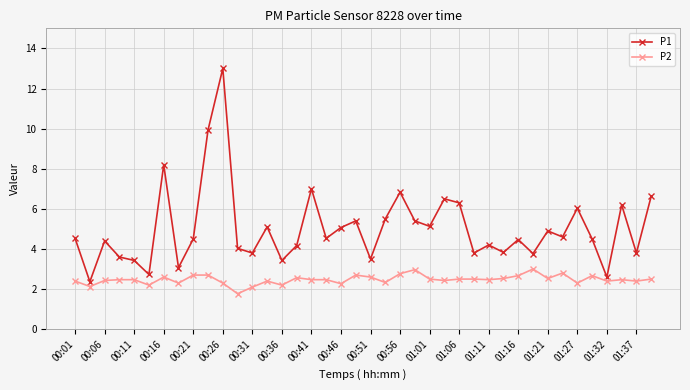

True or false: P2 has more than 2 points higher than both neighbors.

True